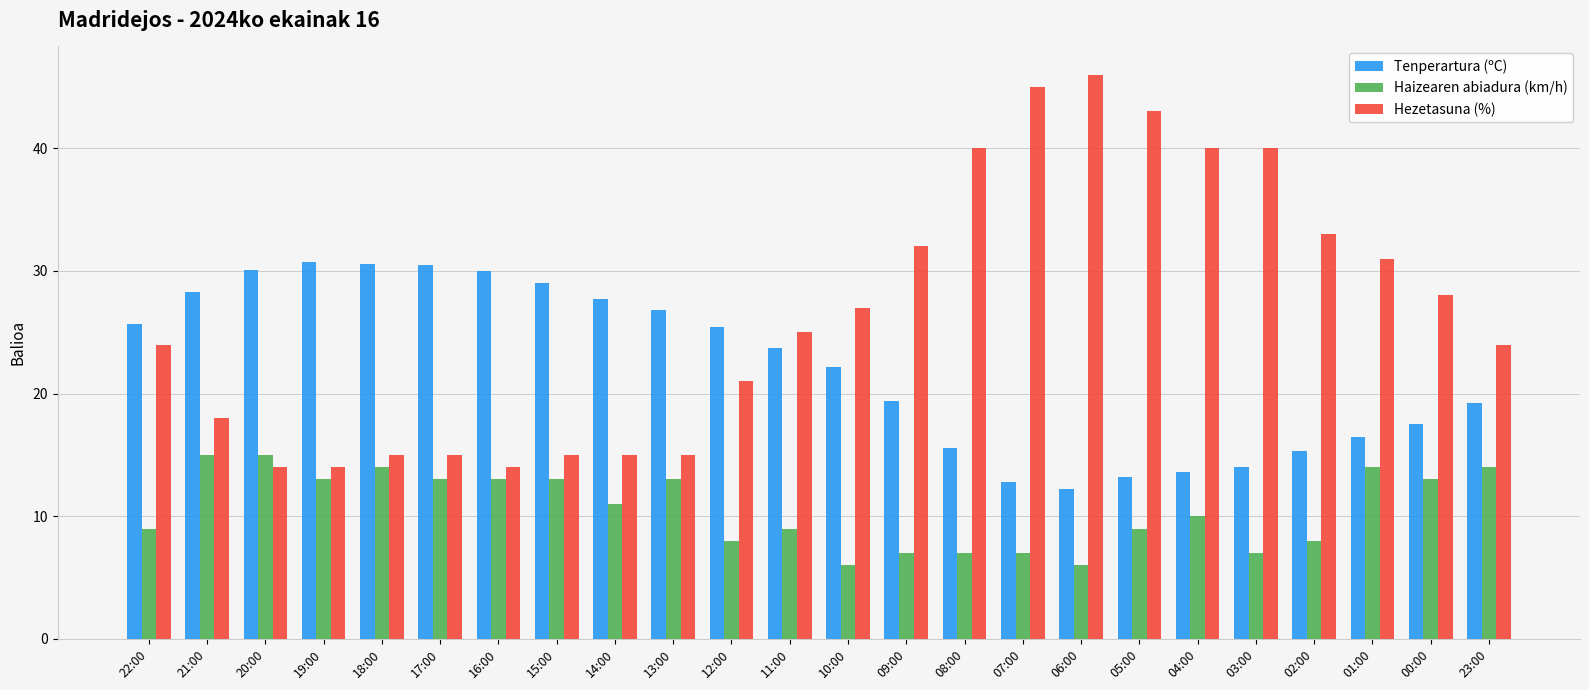

At which label is Hezetasuna (%) closest to 30?

01:00